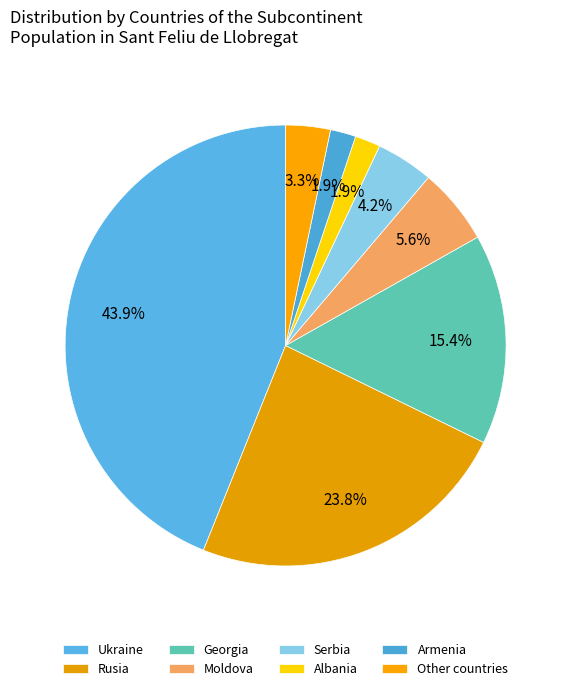

Rank the categories by value from lowest to highest.

Albania, Armenia, Other countries, Serbia, Moldova, Georgia, Rusia, Ukraine